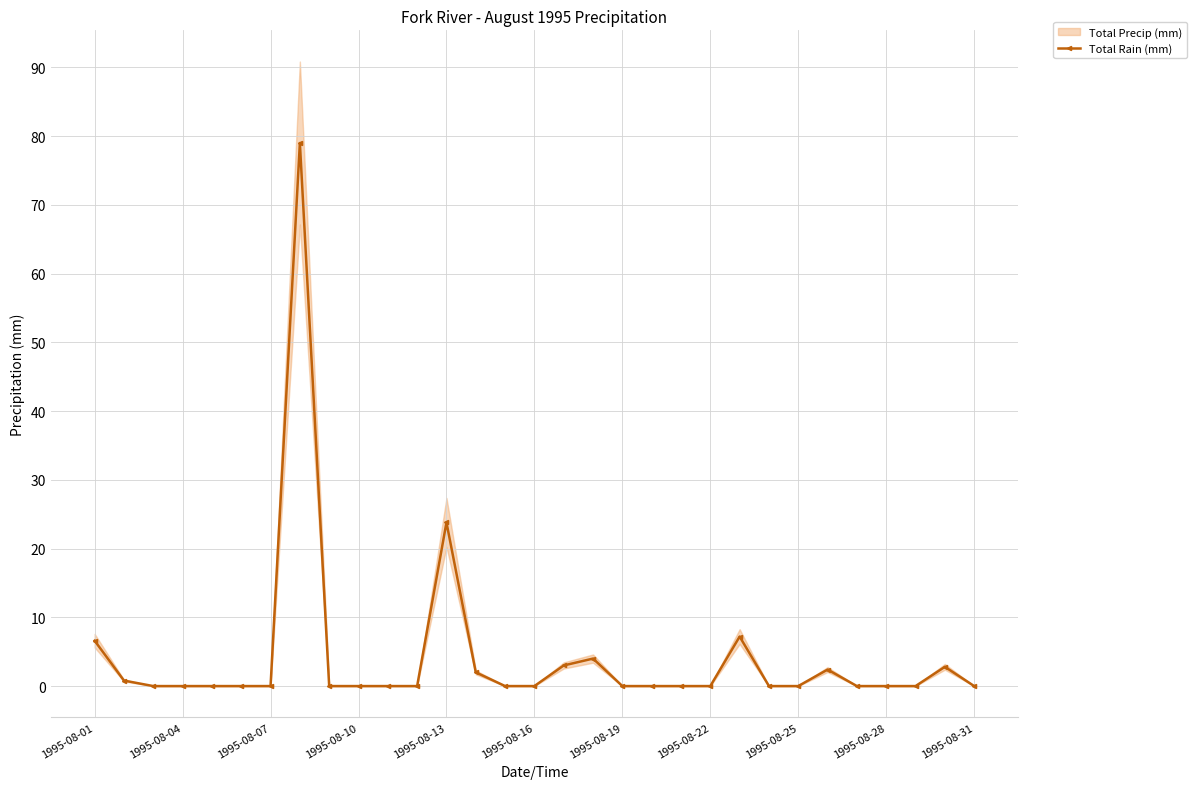

How many data points does each series have?

31